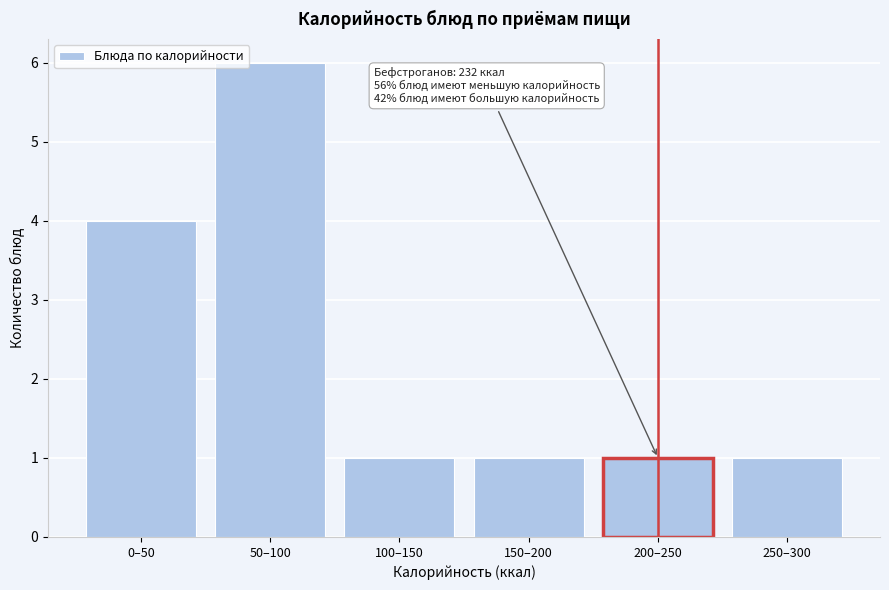

Reading left to right, transcribe all the data shown in this chart.

4	6	1	1	1	1